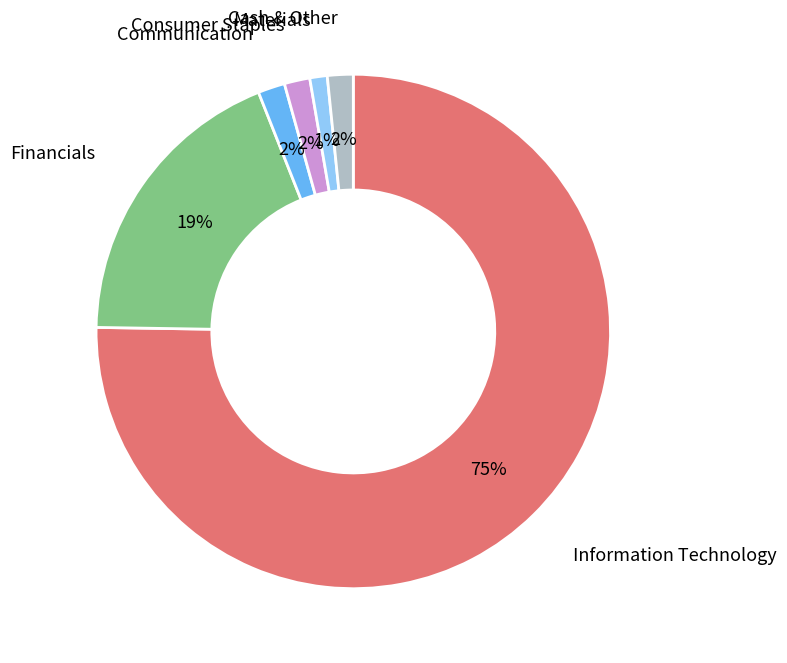

Is there a majority slice in this chart?

Yes